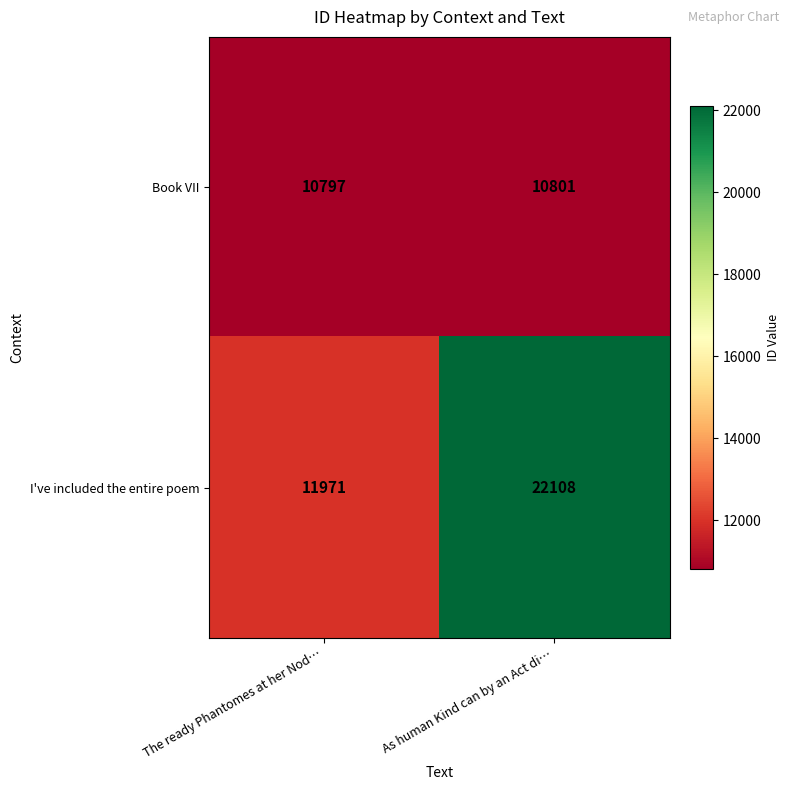

Between The ready Phantomes at her Nod… and As human Kind can by an Act di…, which series saw the biggest shift?

I've included the entire poem